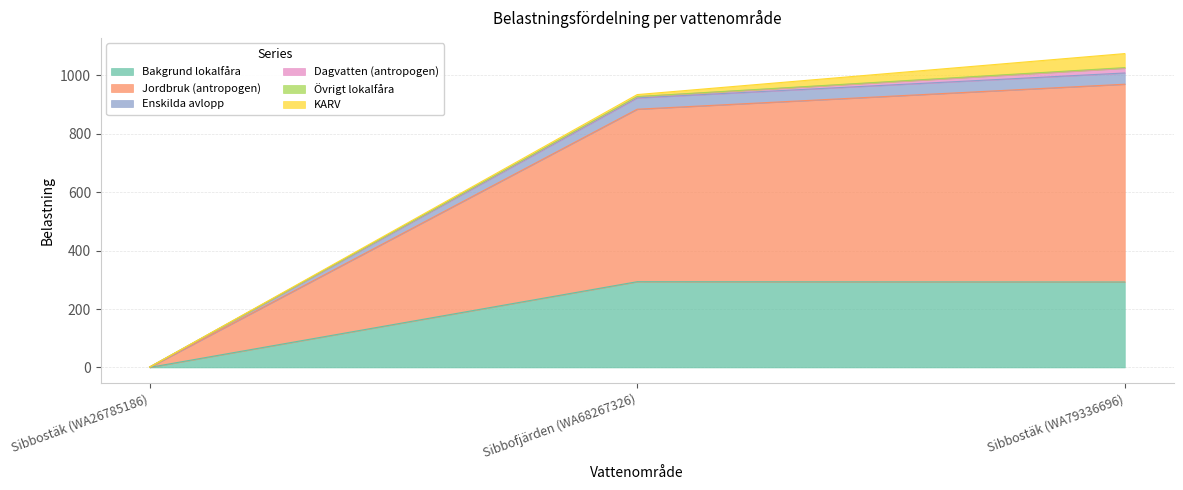

Which category has the lowest value in the Bakgrund lokalfåra series?

Sibbostäk (WA26785186)